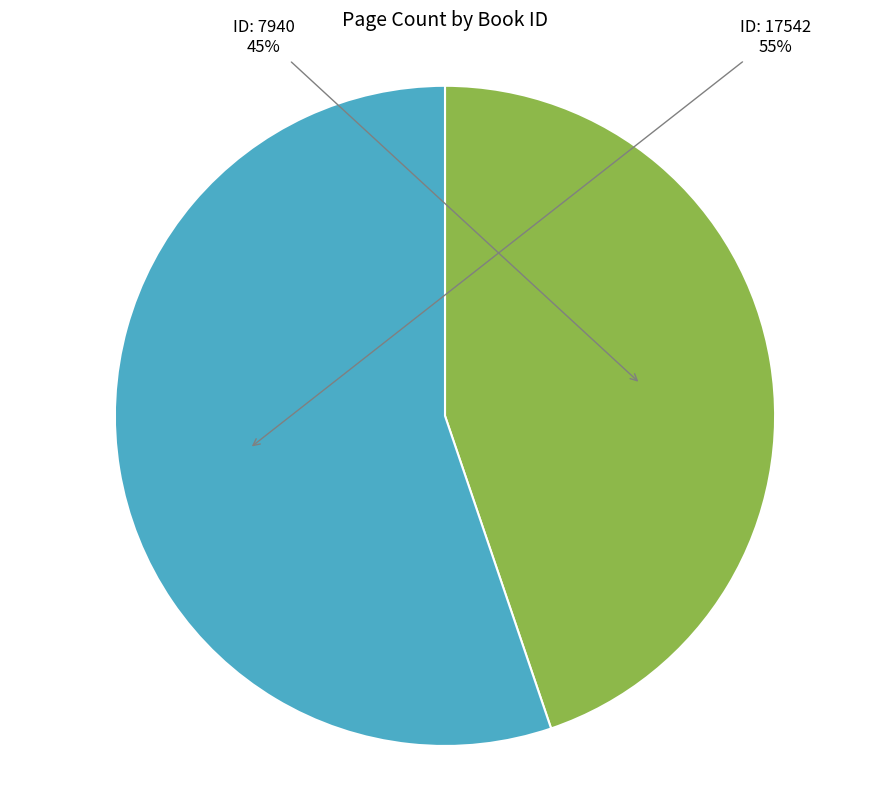

Is there a majority slice in this chart?

Yes